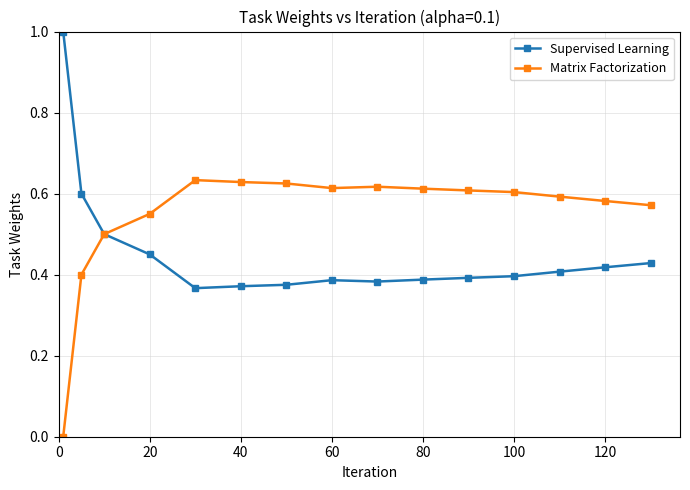

List the series in order of their overall mean, lowest first.

Supervised Learning, Matrix Factorization